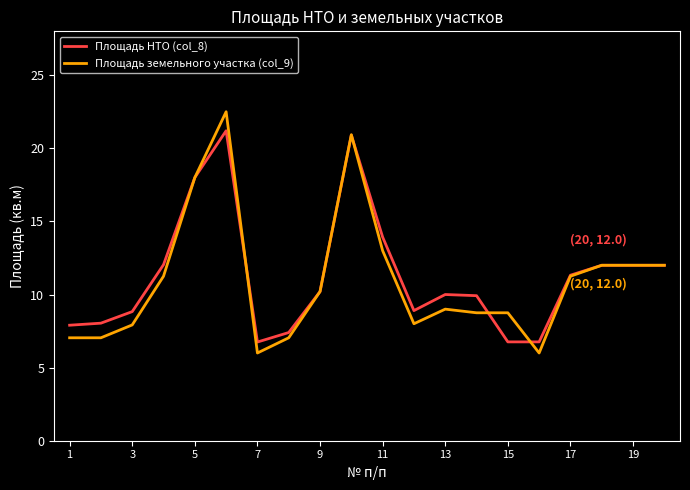

Which series has the largest range (max minus min)?

Площадь земельного участка (col_9)